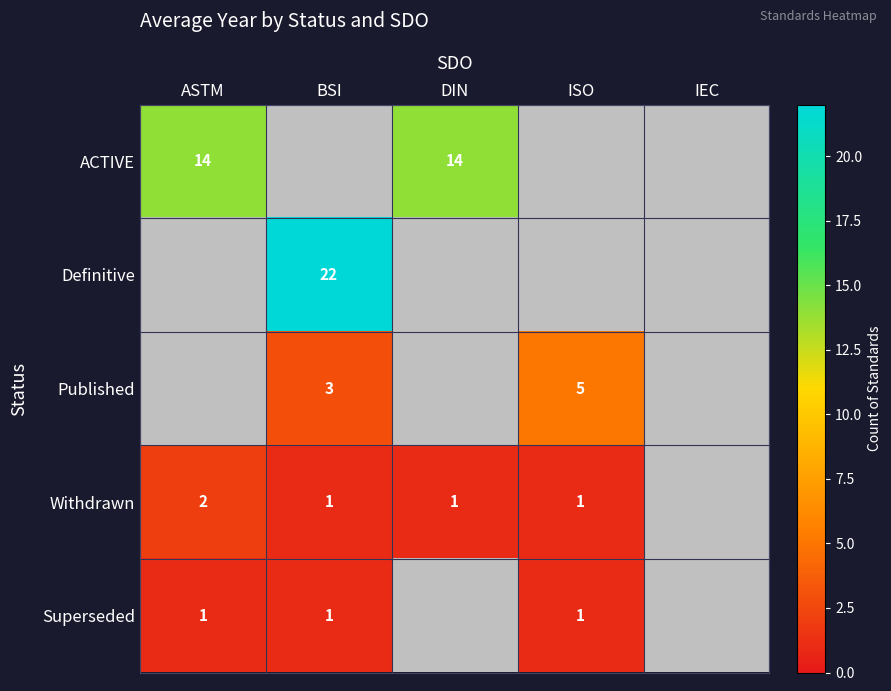

What is the sum of the Withdrawn values at ASTM and BSI?

3